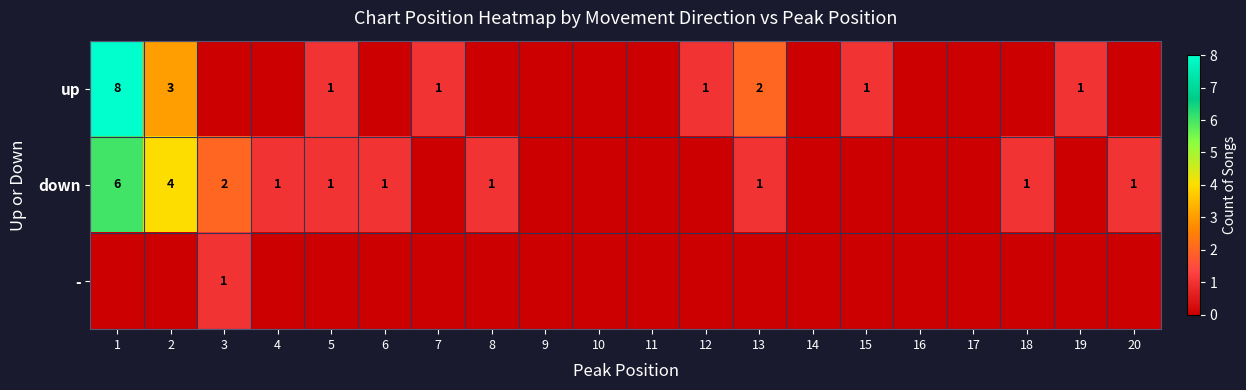

Count the number of data series in this chart.

3